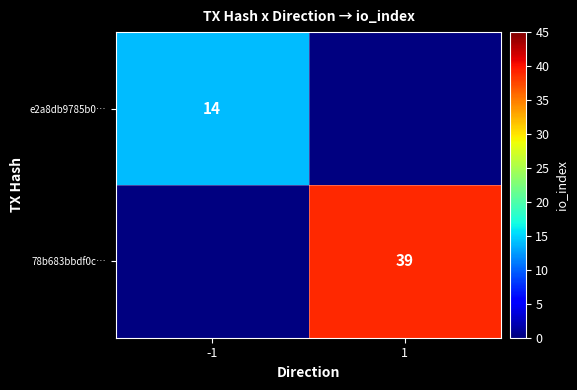

Is it true that 78b683bbdf0c… equals 39 at 1?

True